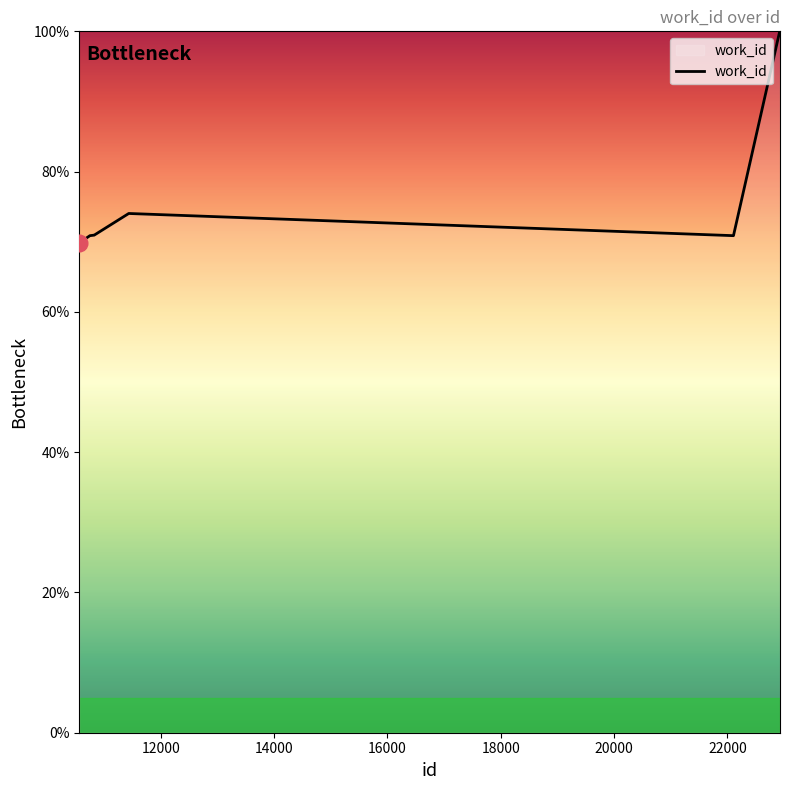

What is the difference between the maximum and minimum values?

30.2